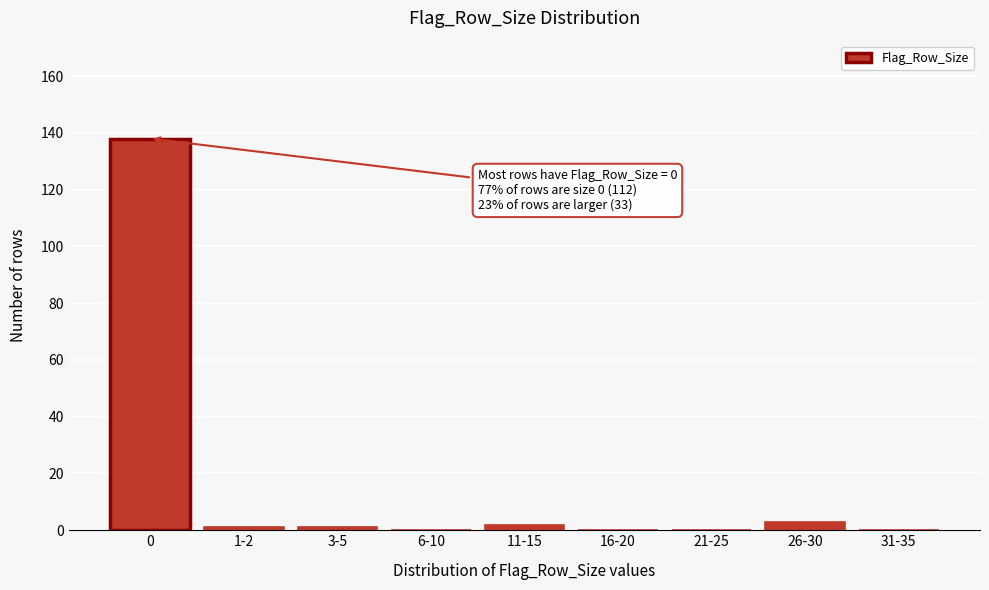

Reading left to right, extract all data points from this chart.

0=138	1-2=1	3-5=1	6-10=0	11-15=2	16-20=0	21-25=0	26-30=3	31-35=0